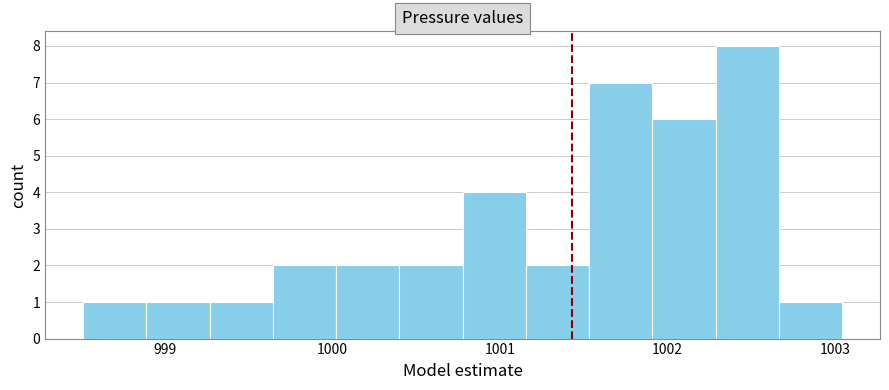

Around what value on the x-axis is the tallest bar? Give the approximate position of its centre, as read against the axis.

1002.5